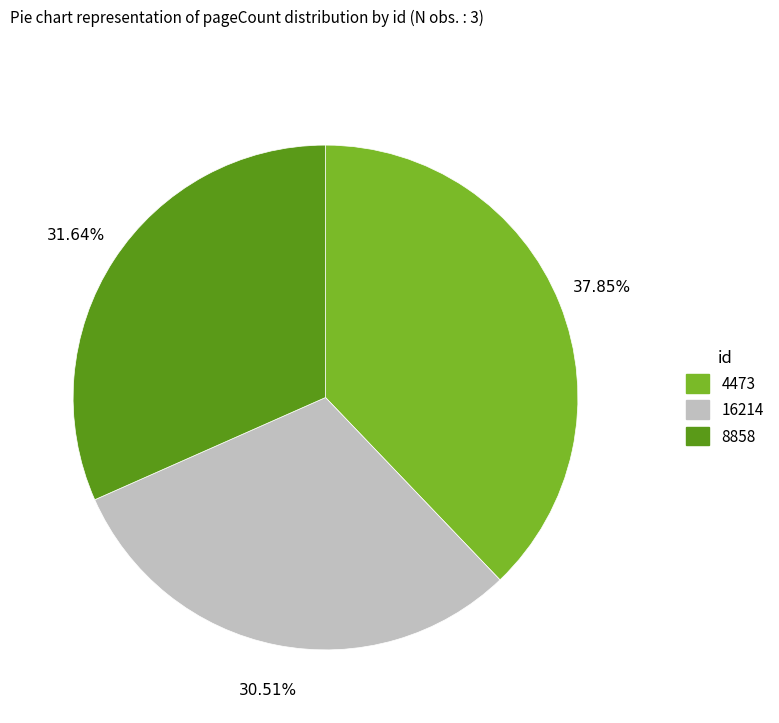

Rank the categories by value from lowest to highest.

16214, 8858, 4473